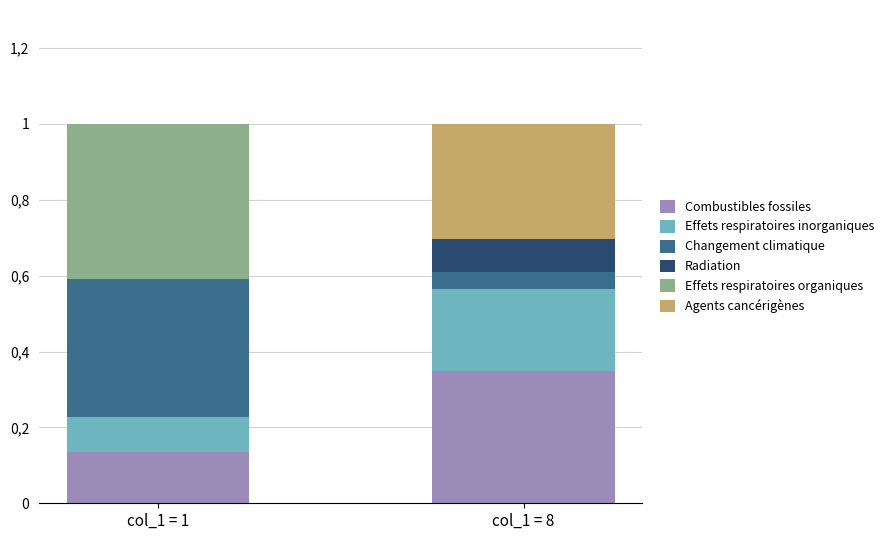

Does the chart contain stacked bars?

Yes